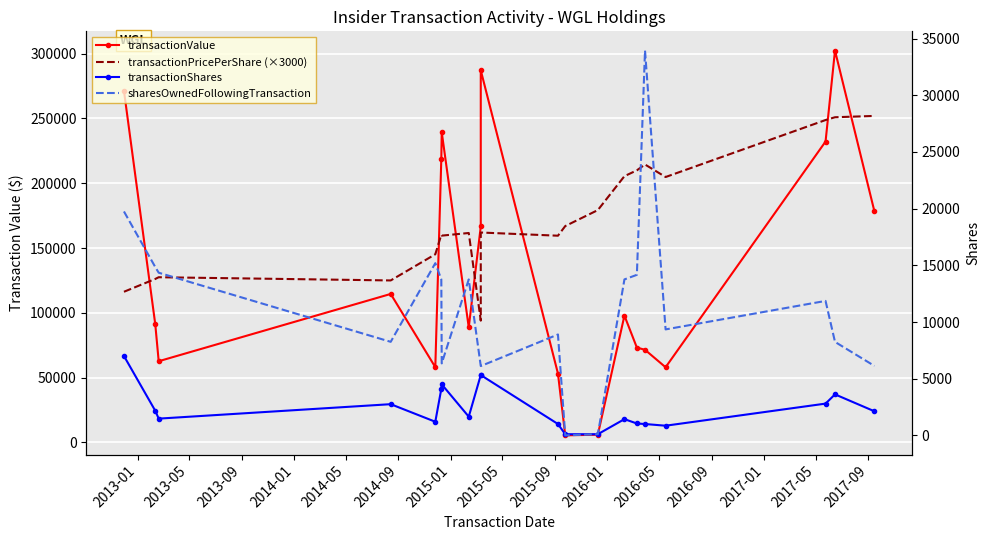

Reading right to left, list all the values displayed in this chart.

transactionValue: 178237.0	302413.0	232224.0	58037.0	71500.0	73220.0	97881.0	5977.0	5490.0	53183.0	287193.0	166666.0	88794.0	239404.0	218807.0	58088.0	114608.0	62688.0	91222.0	271344.0
transactionPricePerShare (×3000): 251985.0	250965.0	248811.6	204835.2	214500.0	210000.0	205488.0	179320.5	166980.0	159549.3	162011.7	94020.0	161640.0	159602.4	160259.4	145220.1	125027.1	127500.0	126171.0	116290.2
transactionShares: 2122.0	3615.0	2800.0	850.0	1000.0	1046.0	1429.0	100.0	99.0	1000.0	5318.0	5318.0	1648.0	4500.0	4096.0	1200.0	2750.0	1475.0	2169.0	7000.0
sharesOwnedFollowingTransaction: 6124.0	8245.0	11860.0	9347.0	33949.0	14161.0	13758.0	100.0	0.0	8899.0	6114.0	6114.0	13758.0	6348.0	13758.0	15192.0	8251.0	14349.0	14849.0	19753.0